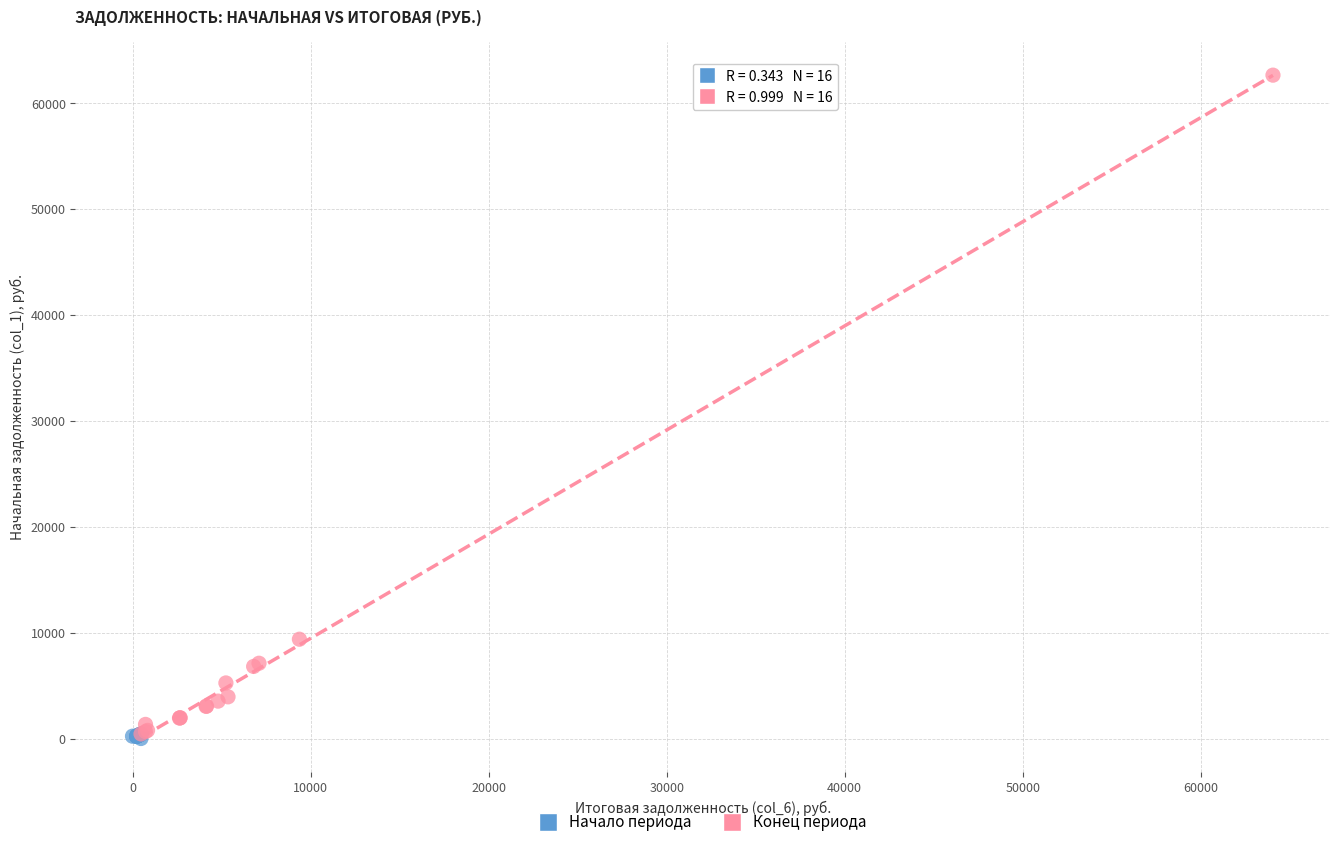

Which series has the largest Y range (max minus min)?

Конец периода